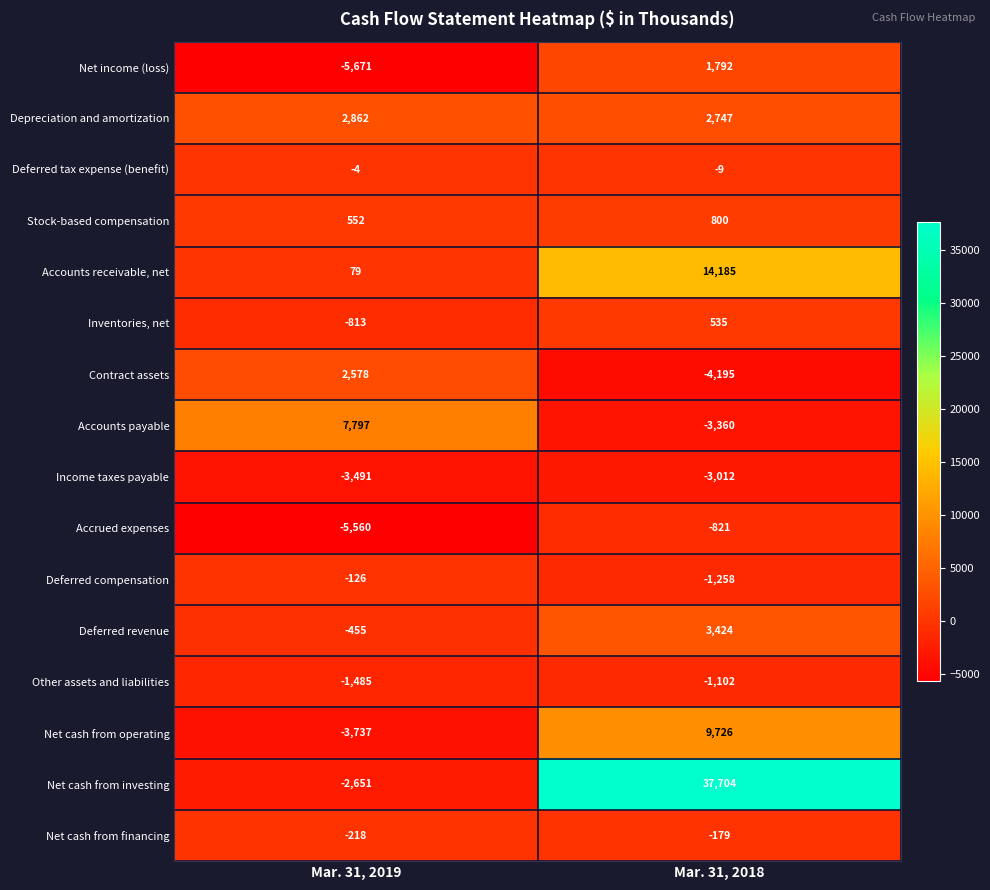

The Stock-based compensation series shows 800 at Mar. 31, 2018. True or false?

True